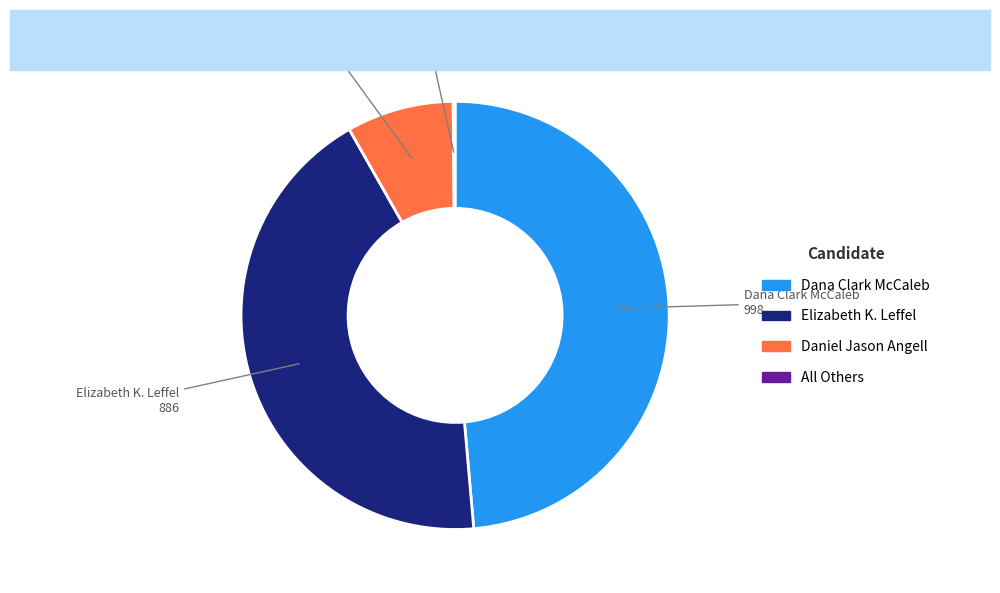

Is Daniel Jason Angell the majority of the pie?

No